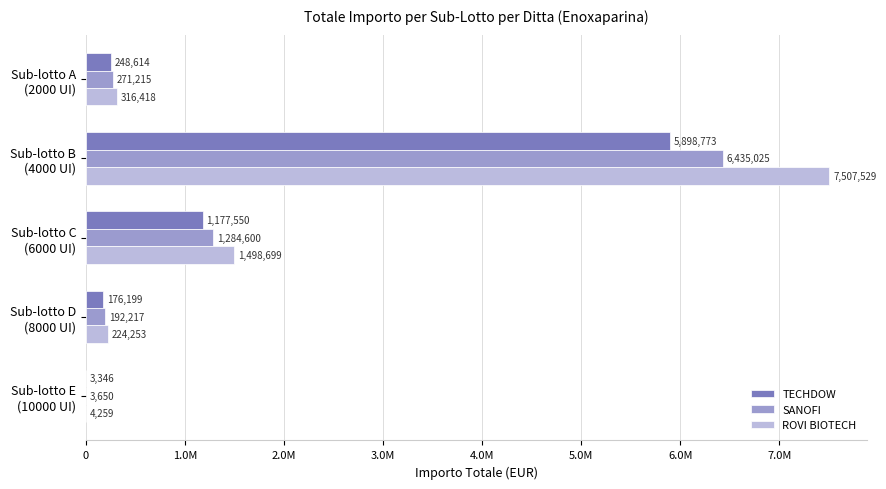

What is the value of the SANOFI bar at the 5th from the left?

3650.4